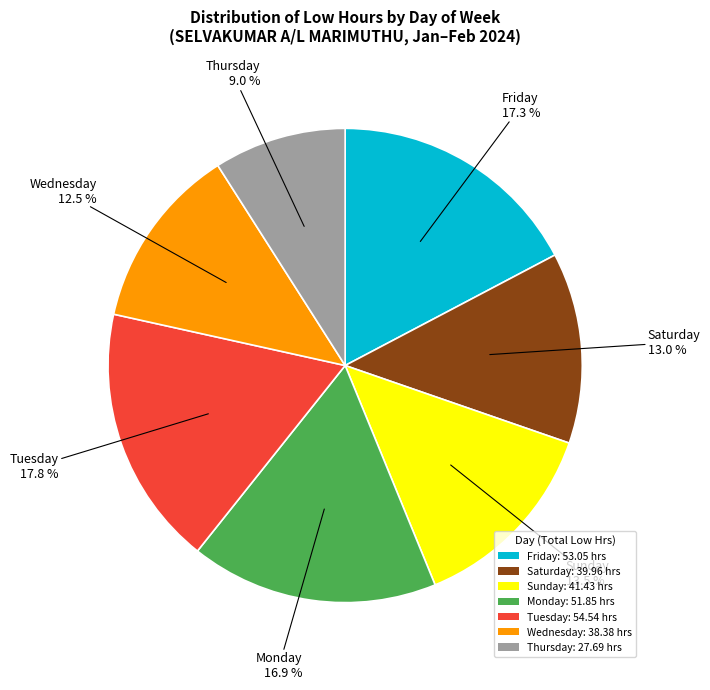

Which has a higher value, Sunday: 41.43 hrs or Tuesday: 54.54 hrs?

Tuesday: 54.54 hrs